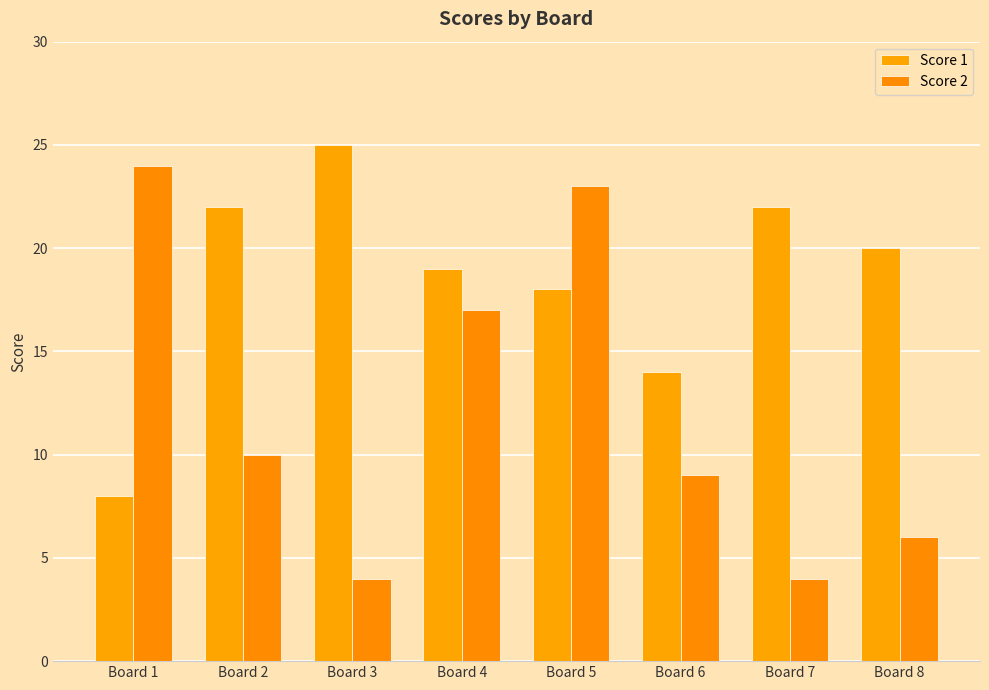

At Board 6, list the series in order from largest to smallest.

Score 1, Score 2